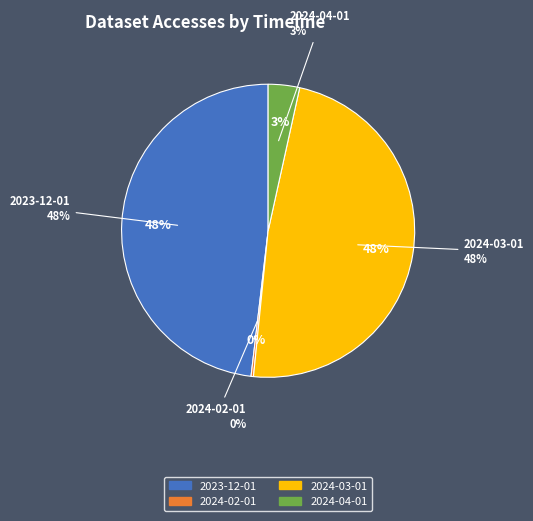

Do 2024-04-01 and 2024-02-01 together represent more than half of the pie?

No